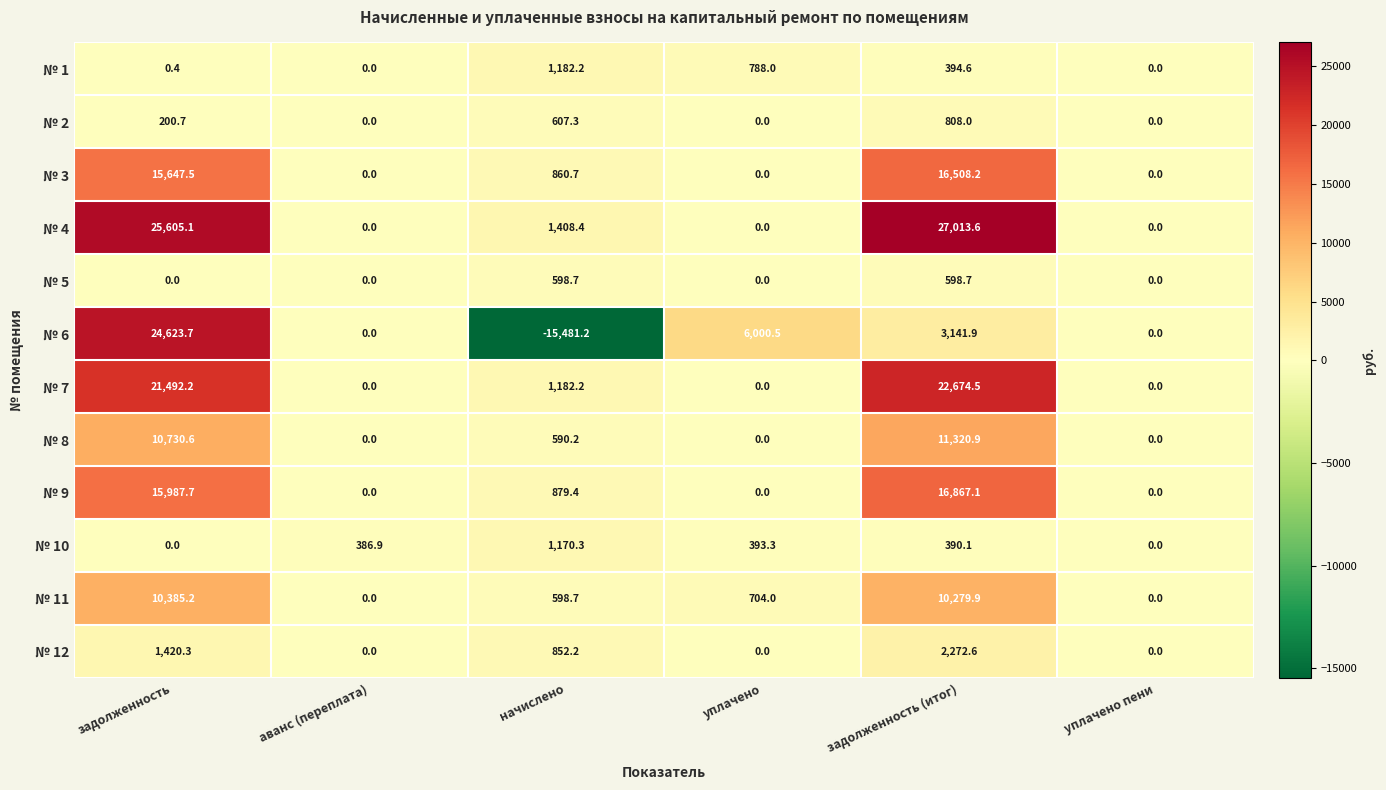

What is the difference between the second highest and second lowest values in the № 12 series?

1420.3